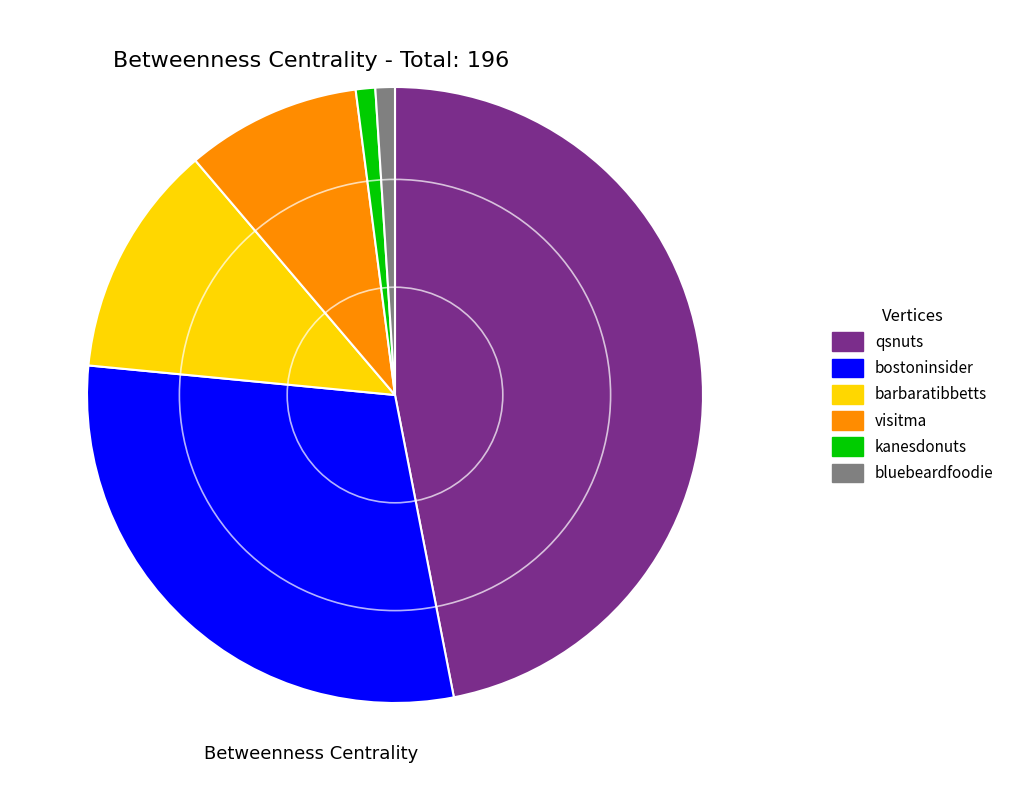

Which category has the biggest portion of the pie?

qsnuts